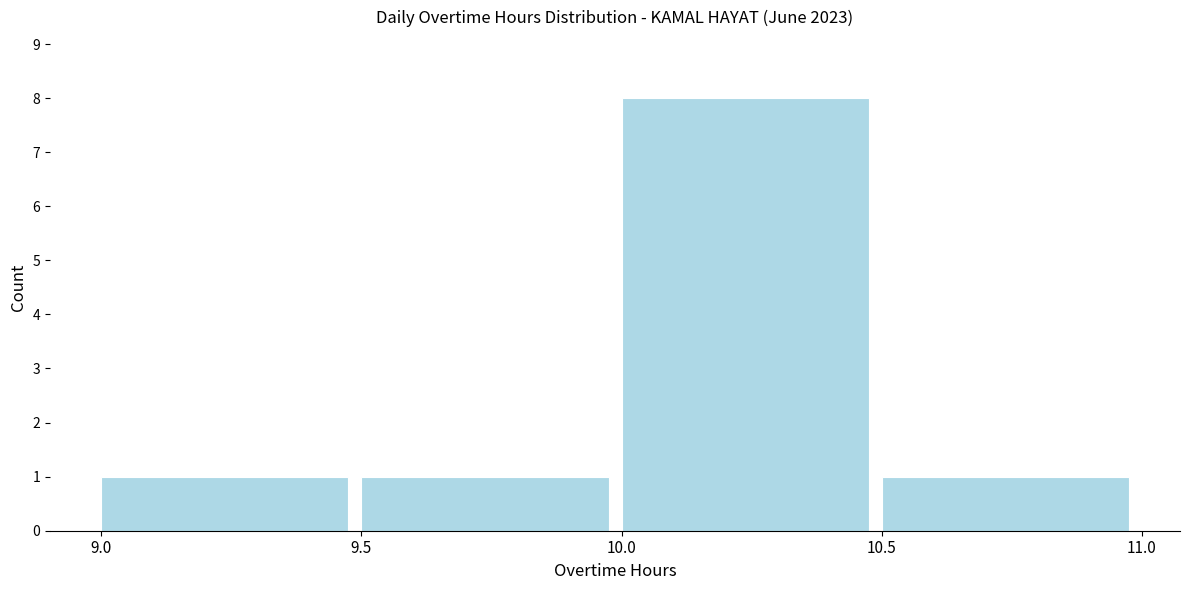

What is the height of the bar covering 9.0 to 9.5 on the x-axis? The values are not printed on the chart, so give them approximately, as read against the axis.

1